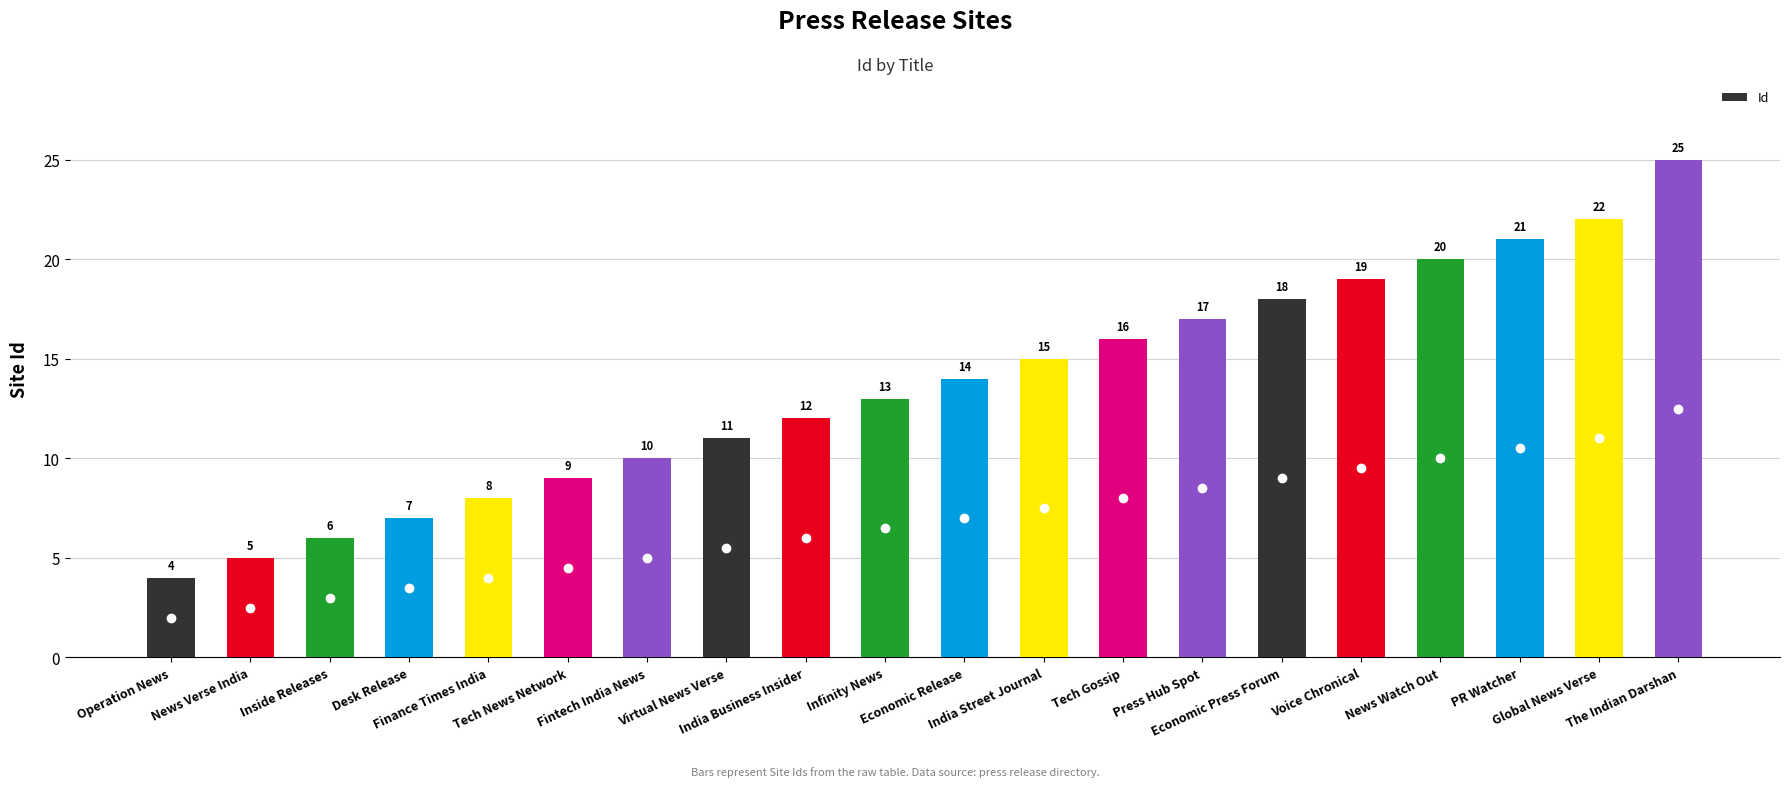

How many bars are there in total?

20